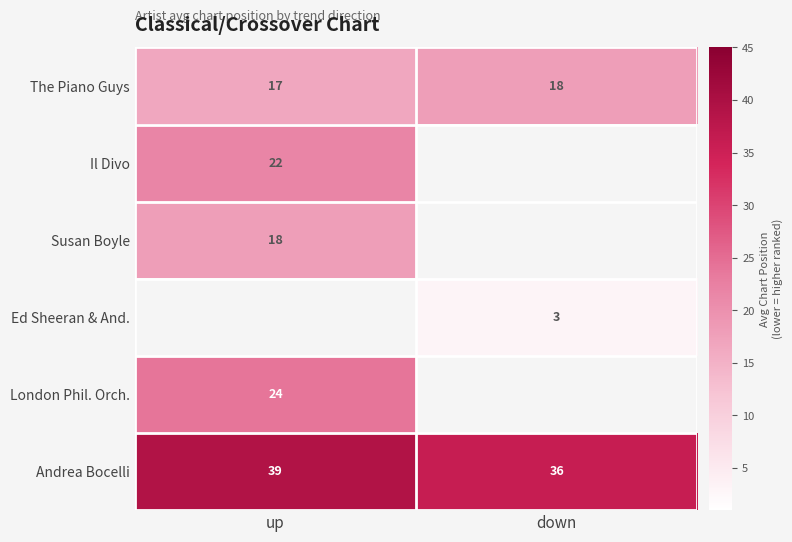

Where is Andrea Bocelli nearest to the value 37?

down